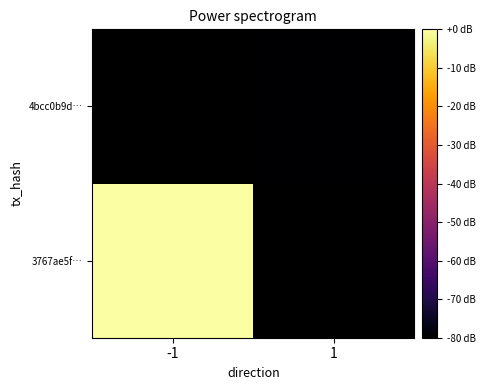

Where is 3767ae5f… nearest to the value 0?

-1